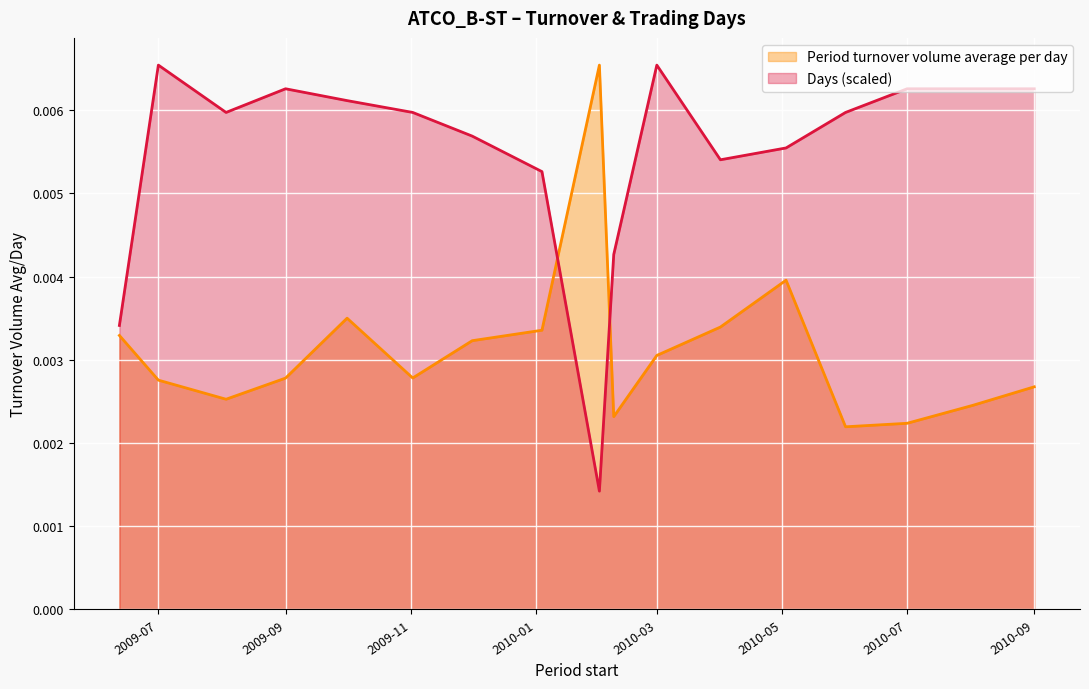

Rank the series by their average value, from lowest to highest.

Period turnover volume average per day, Days (scaled)